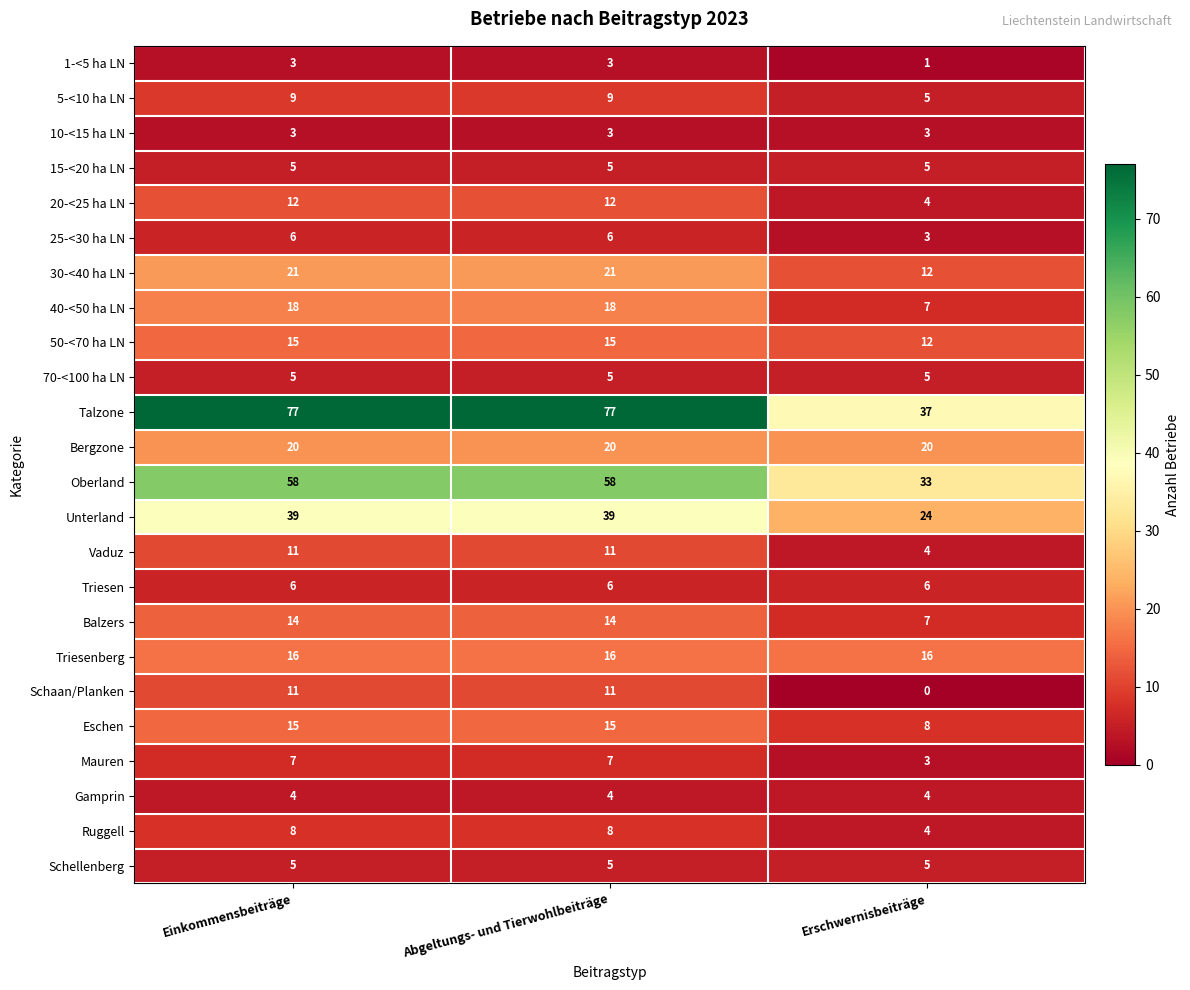

The 40-<50 ha LN series shows 7 at Erschwernisbeiträge. True or false?

True